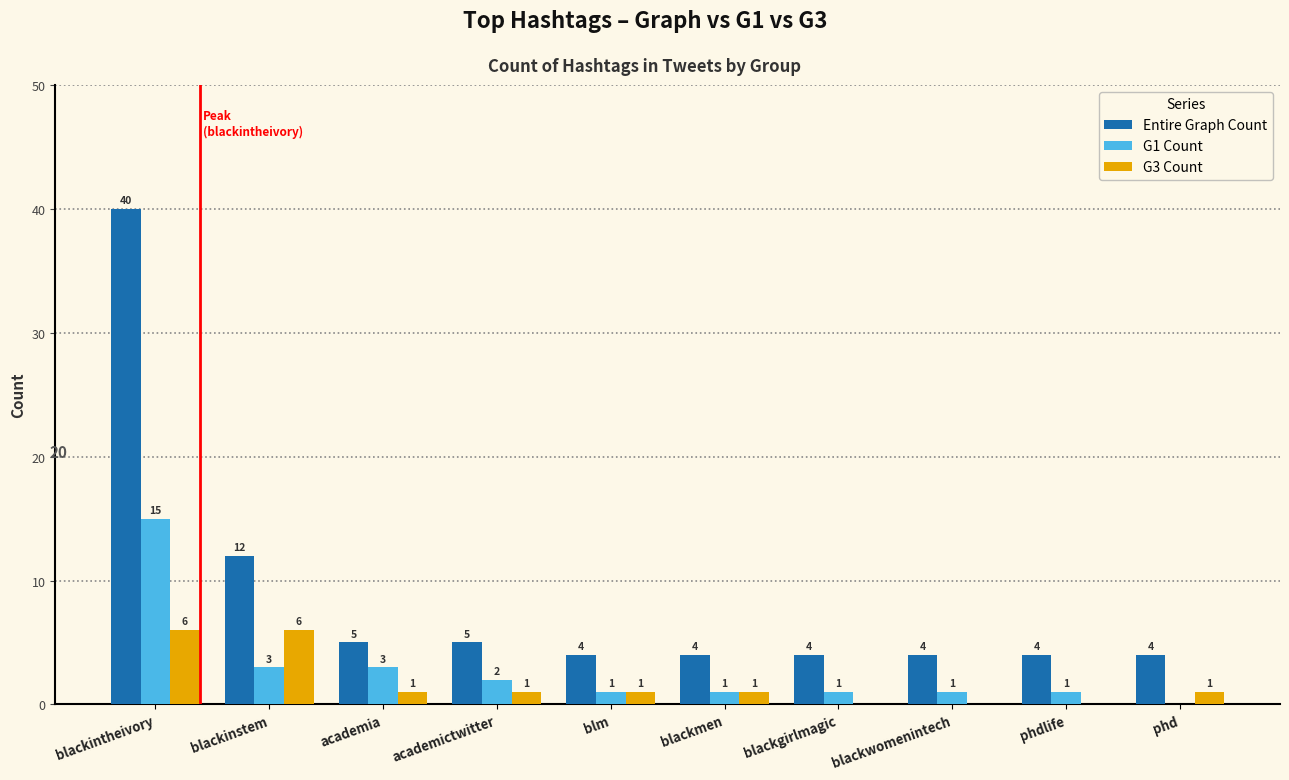

Count the G3 Count values in the range 0 to 1.

8